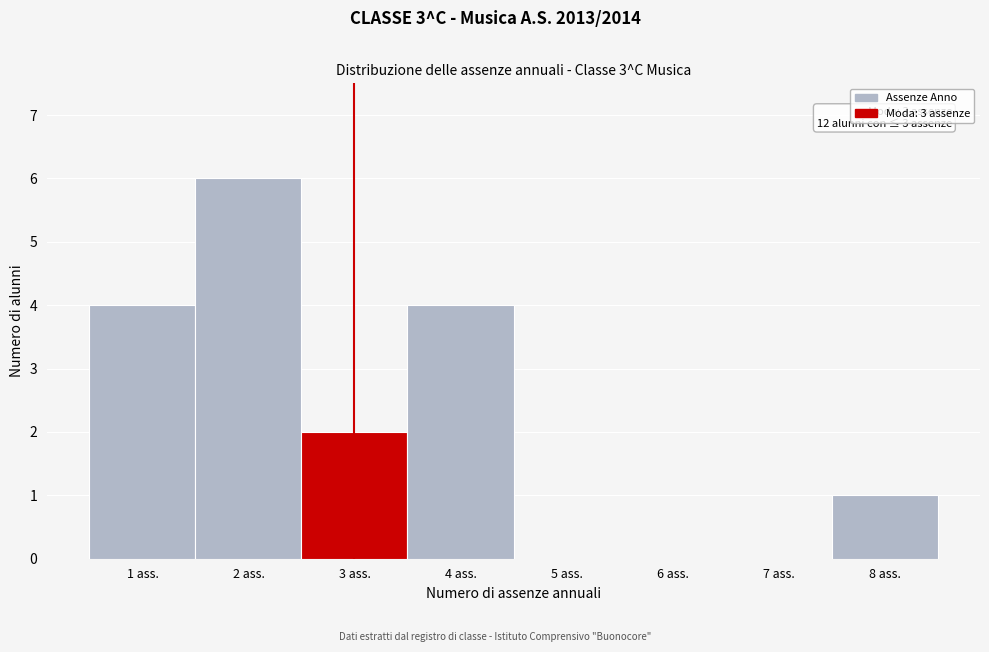

Which range on the x-axis has the tallest bar?

1.5 to 2.5